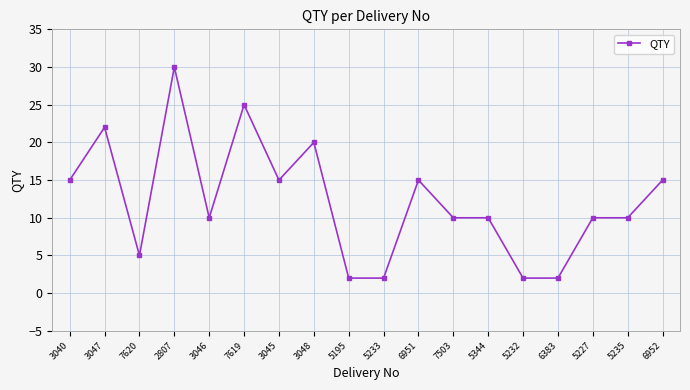

Count the number of categories in the chart.

18